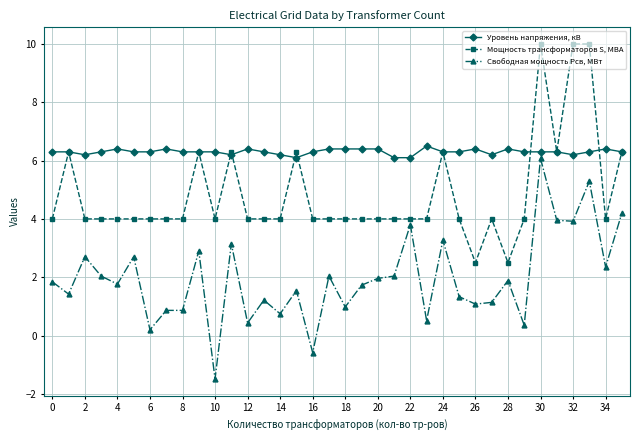

At how many categories does at least one series exceed 7?

3